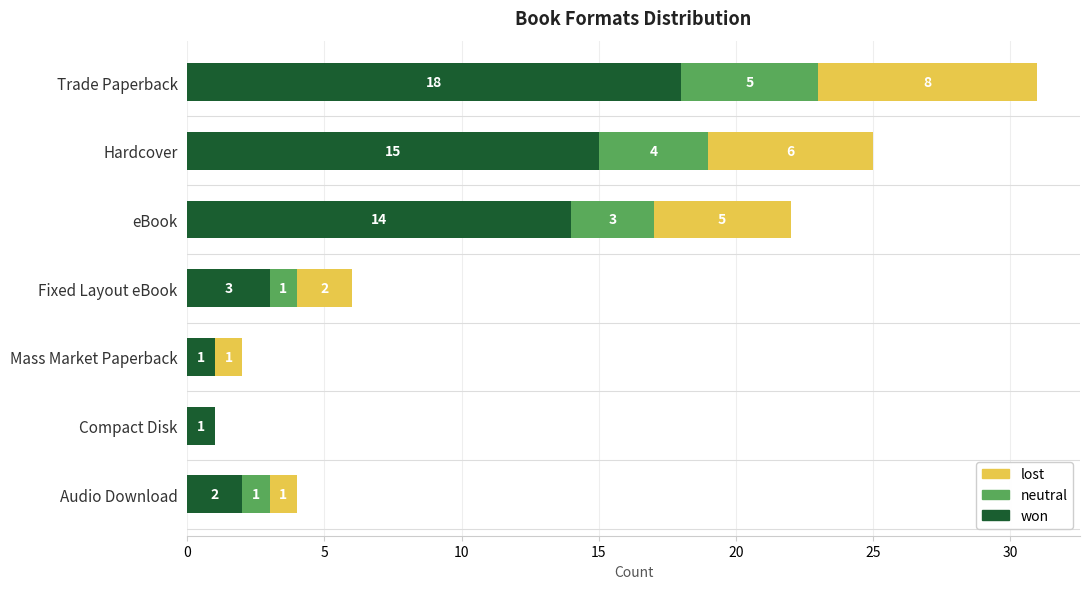

What is the highest value of the won series?

18